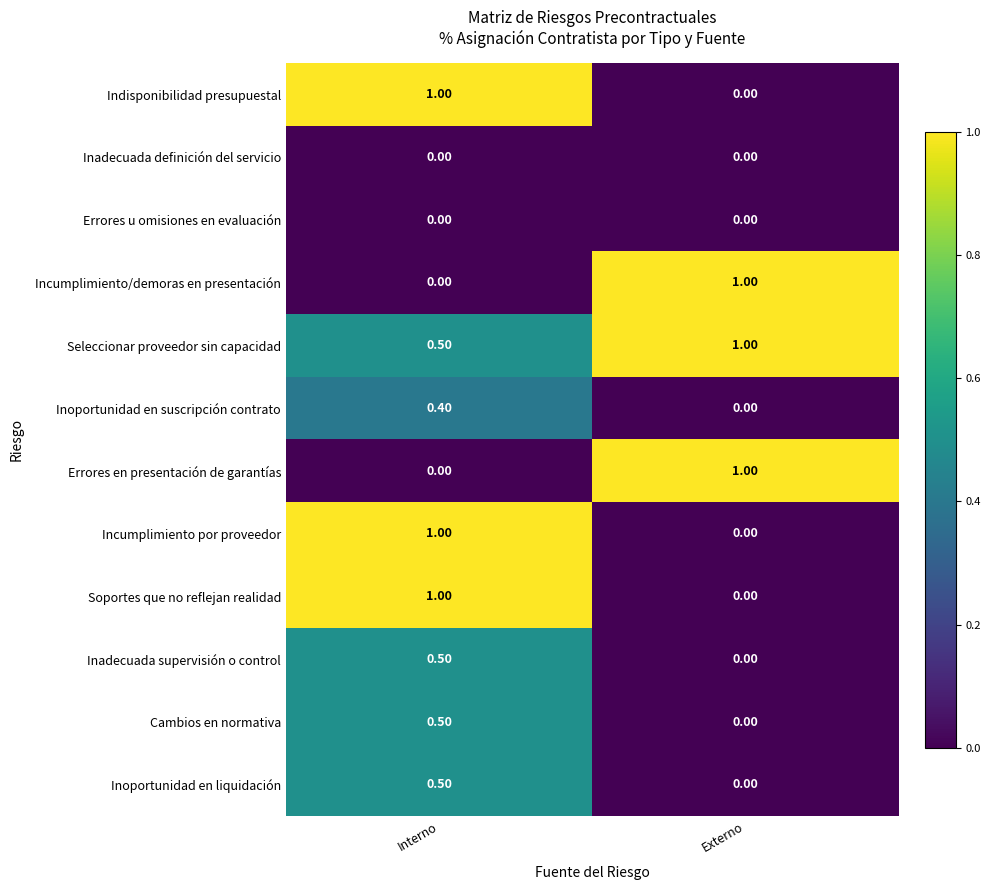

At which label is Seleccionar proveedor sin capacidad closest to 0?

Interno